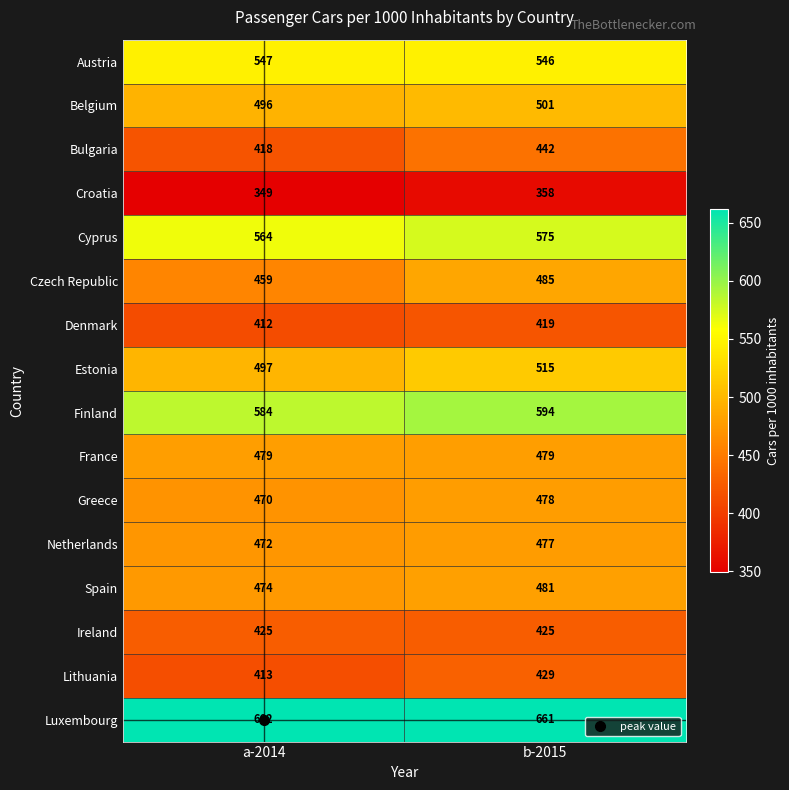

Which series has the largest range (max minus min)?

Czech Republic